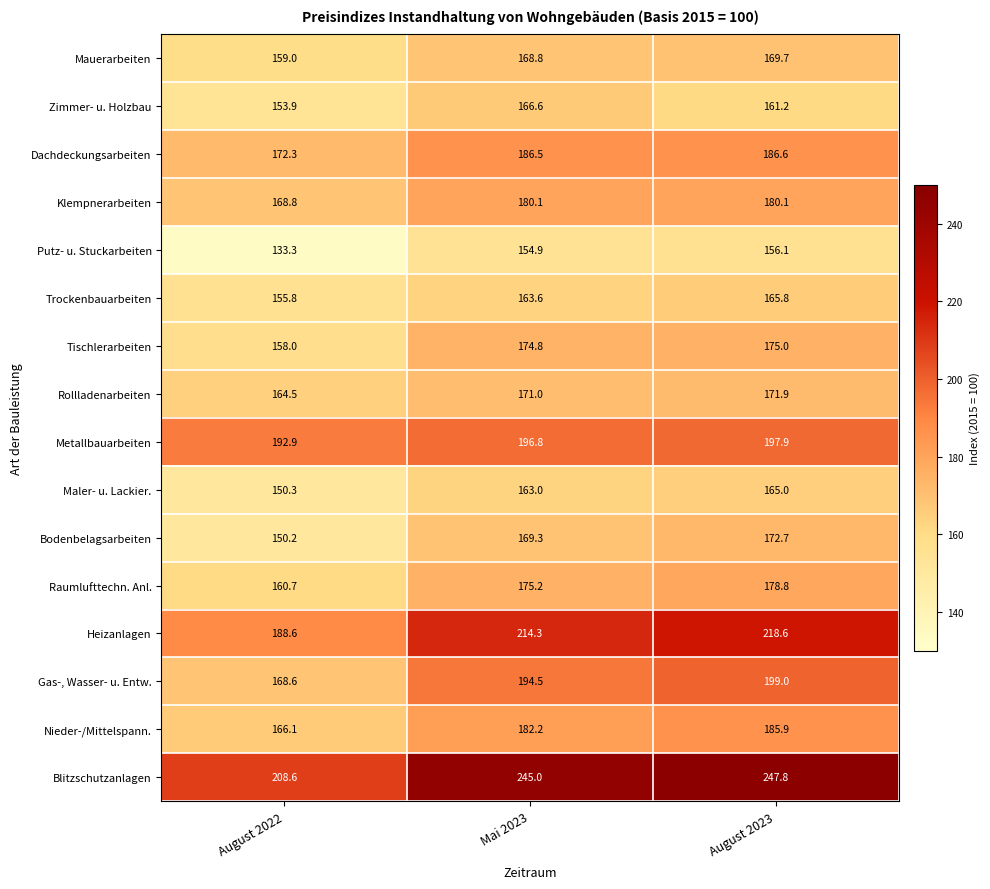

Is it true that Zimmer- u. Holzbau equals 153.9 at August 2022?

True